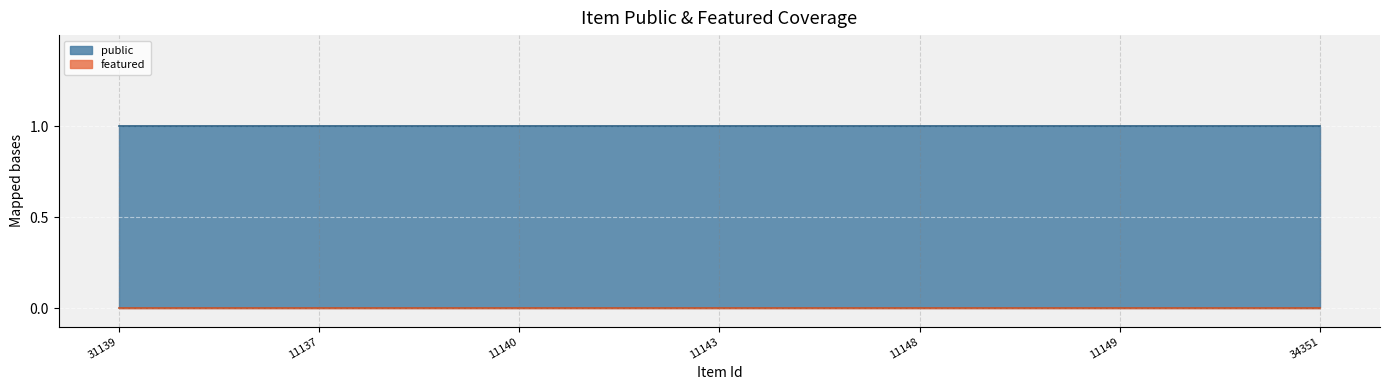

Reading right to left, extract all data points from this chart.

public: 34351=1	11149=1	11148=1	11143=1	11140=1	11137=1	31139=1
featured: 34351=0	11149=0	11148=0	11143=0	11140=0	11137=0	31139=0